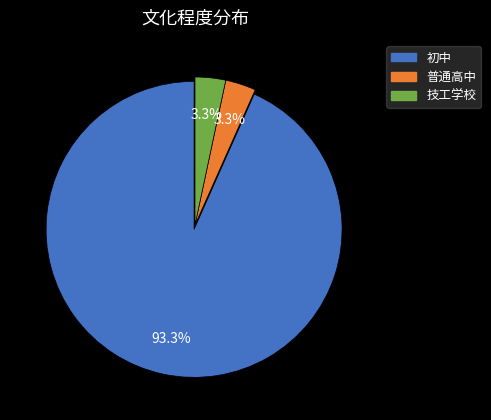

Is it true that 技工学校 is 10% of the pie?

False